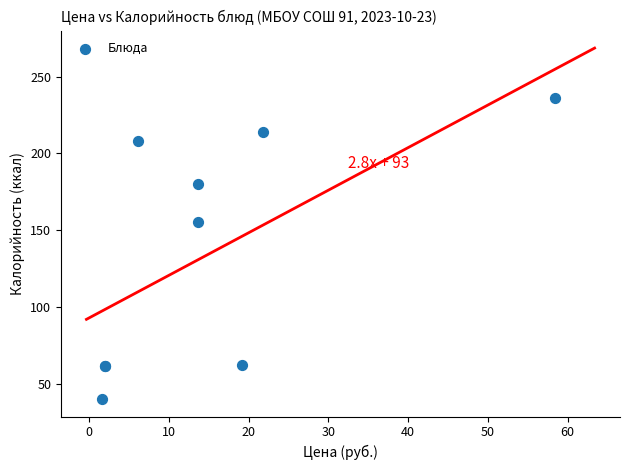

What Y value in the scatter plot is closest to 138?

155.2